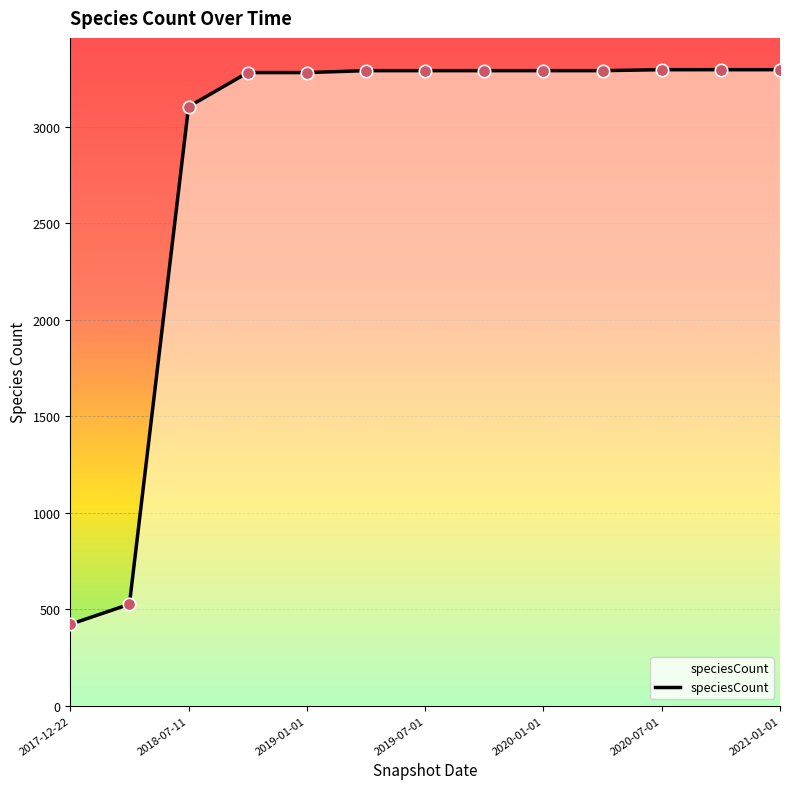

What is the minimum value shown in the chart?

422